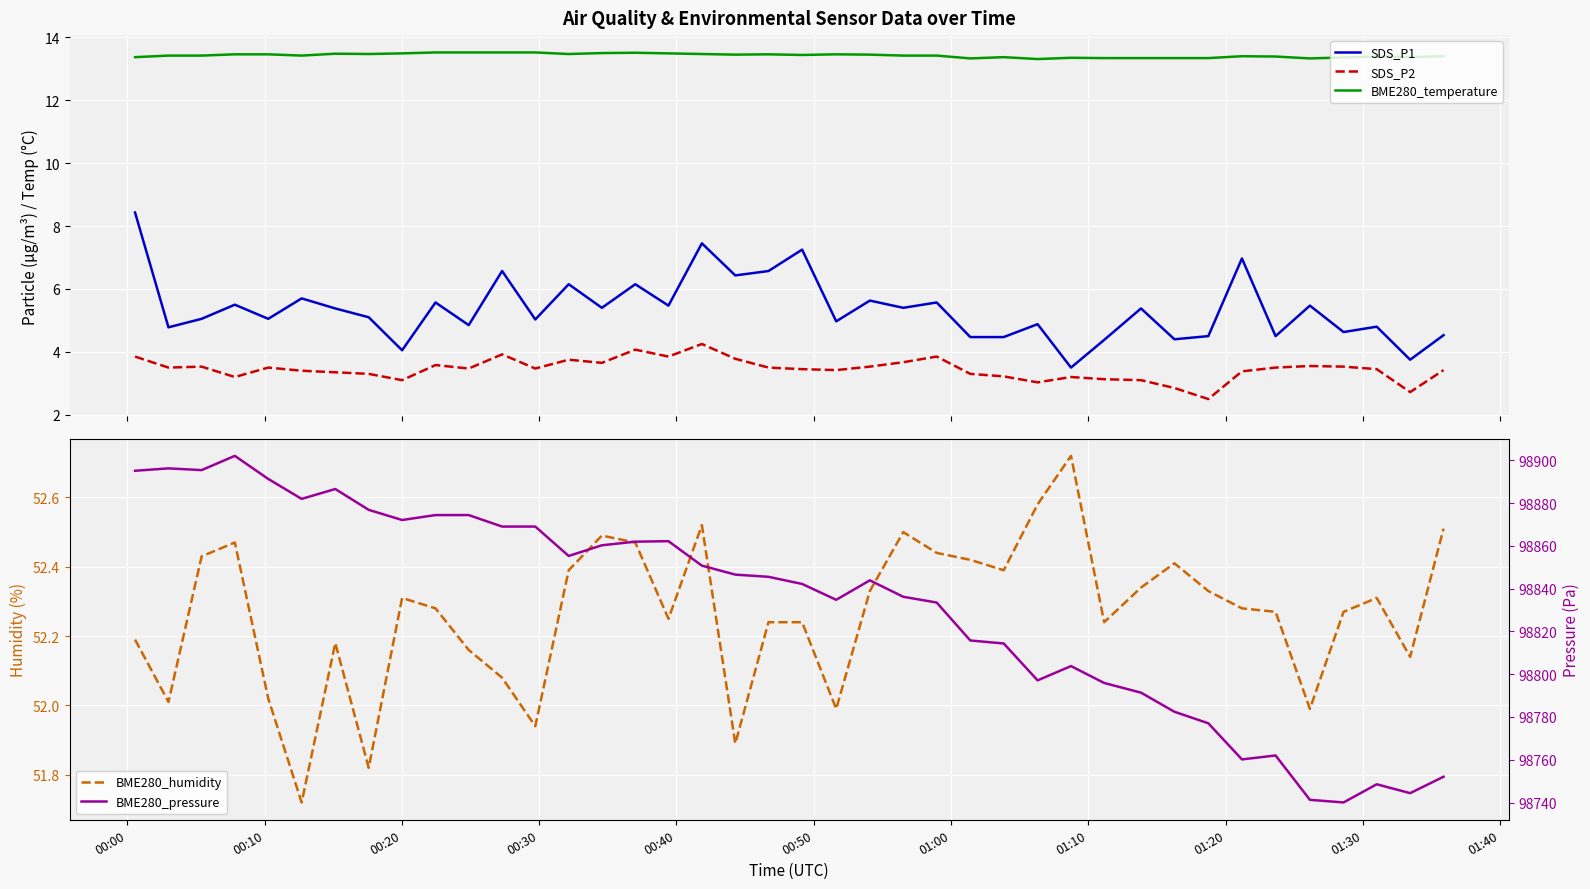

Which series has the largest total across all categories?

BME280_pressure